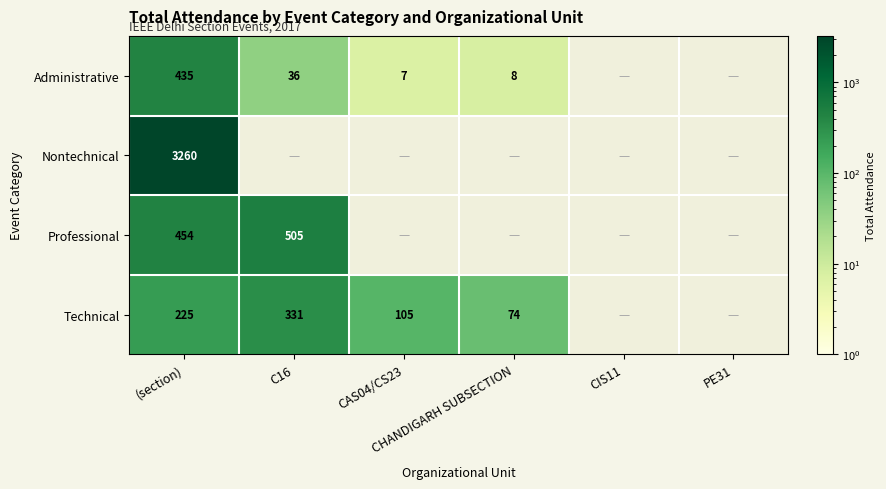

Which category has the highest value in the Administrative series?

(section)